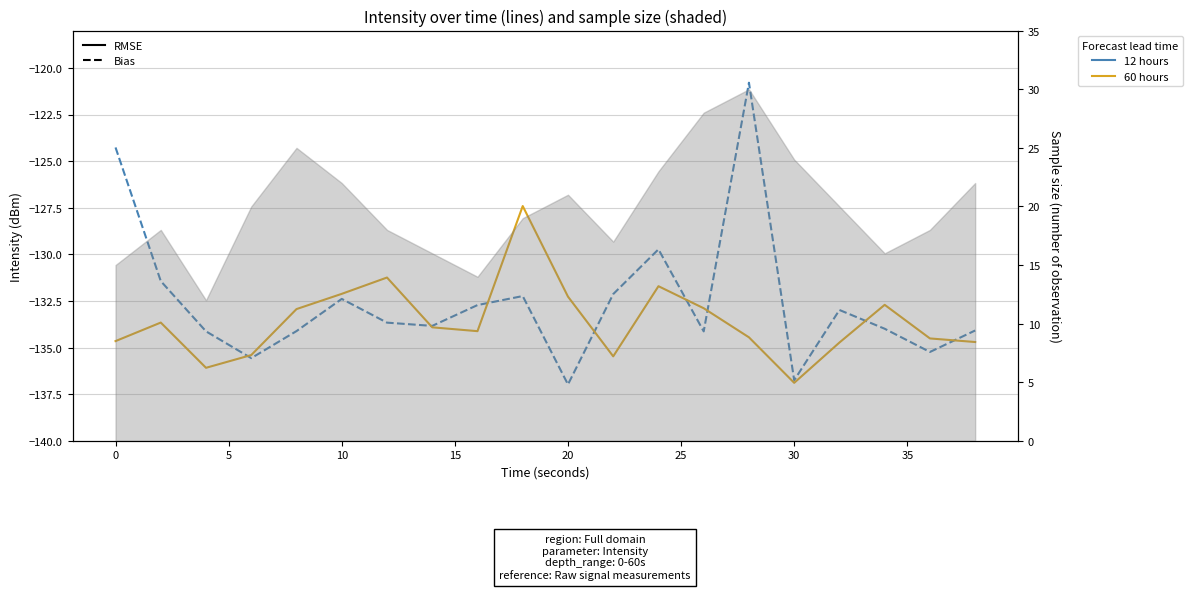

At how many categories does at least one series exceed -128?

3